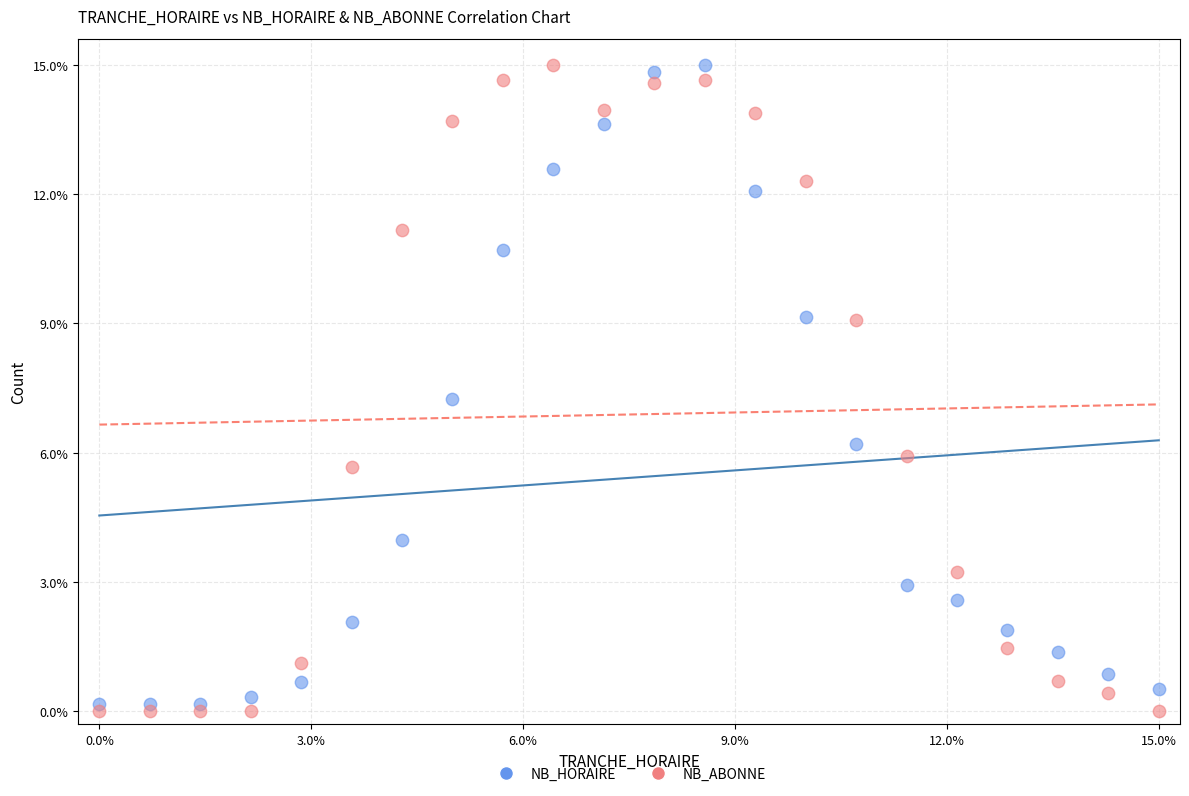

What are all the series names shown in the legend?

NB_HORAIRE, NB_ABONNE